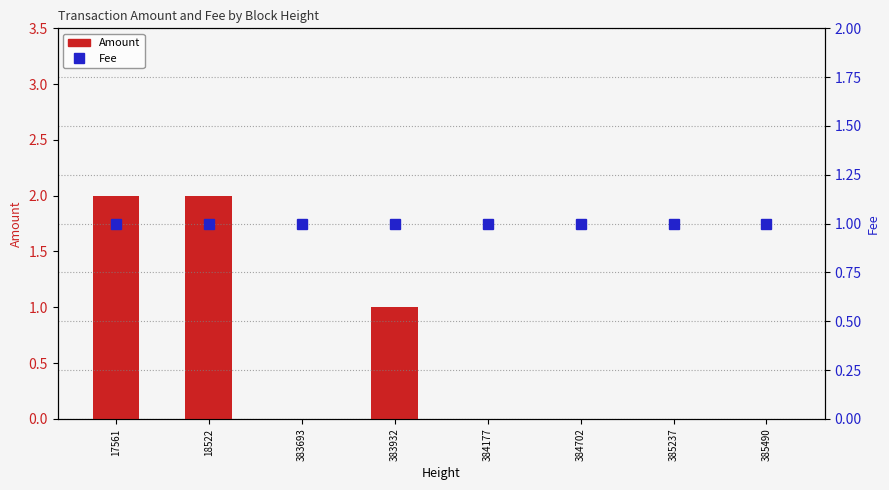

What is the average value of the Amount series?

1